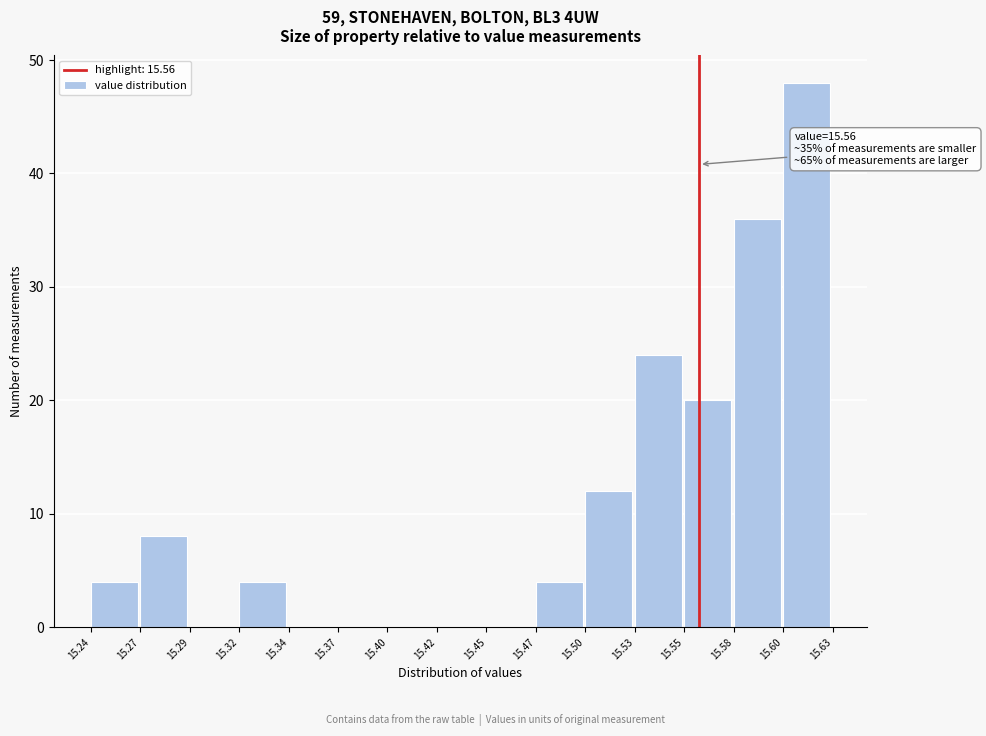

Over which range of the x-axis is the bar tallest?

15.60 to 15.63